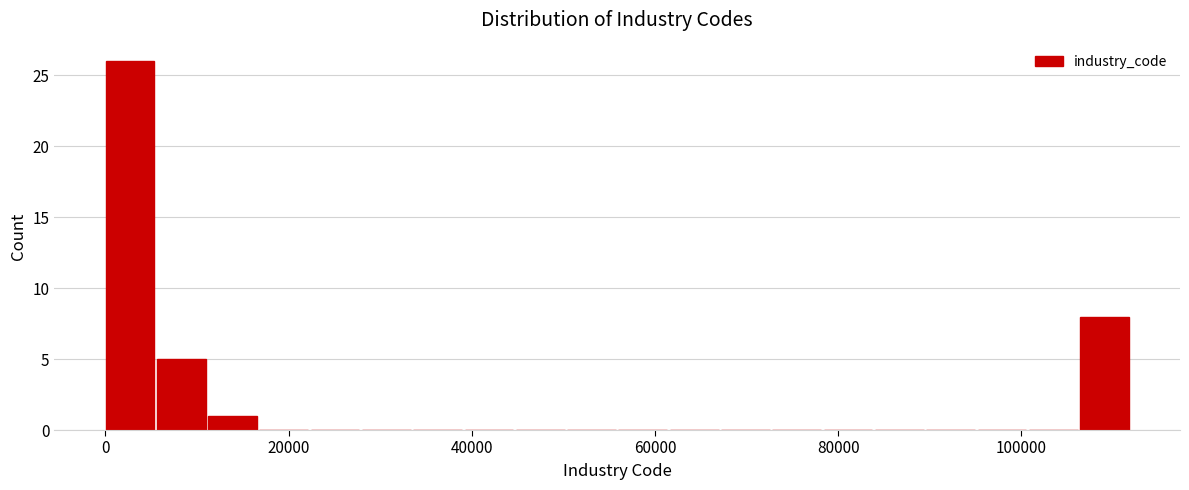

Around what value on the x-axis is the tallest bar? Give the approximate position of its centre, as read against the axis.

2000